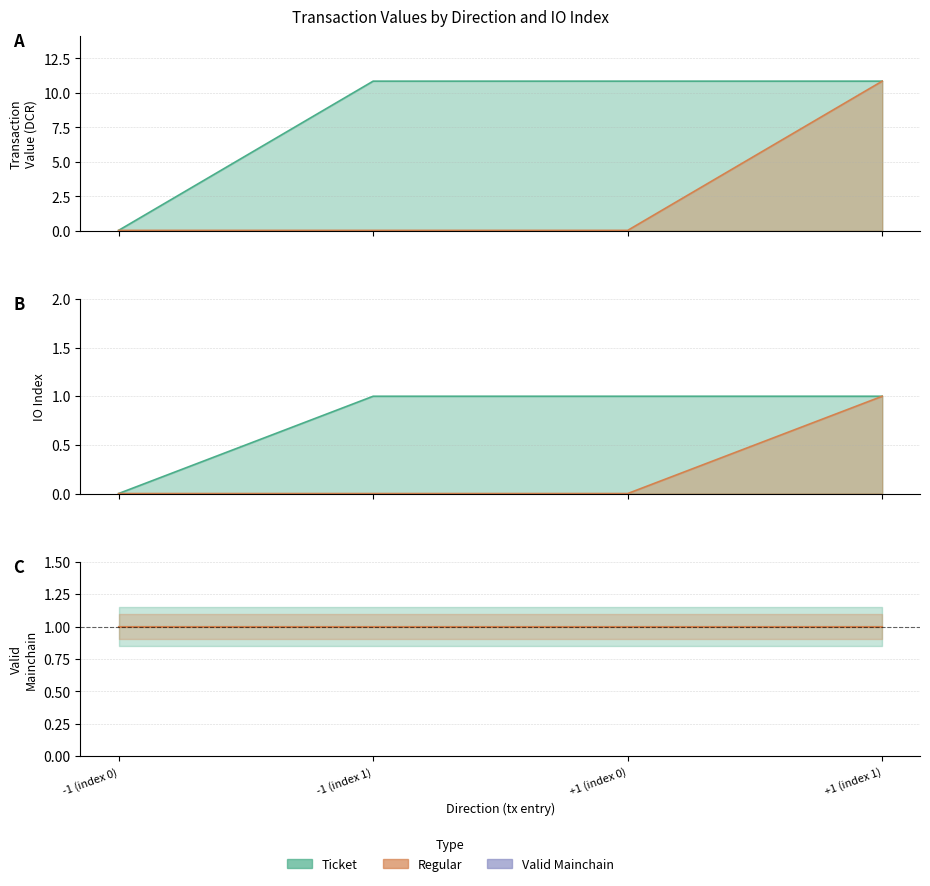

The value of value at +1 (index 0) is 0.0. True or false?

True